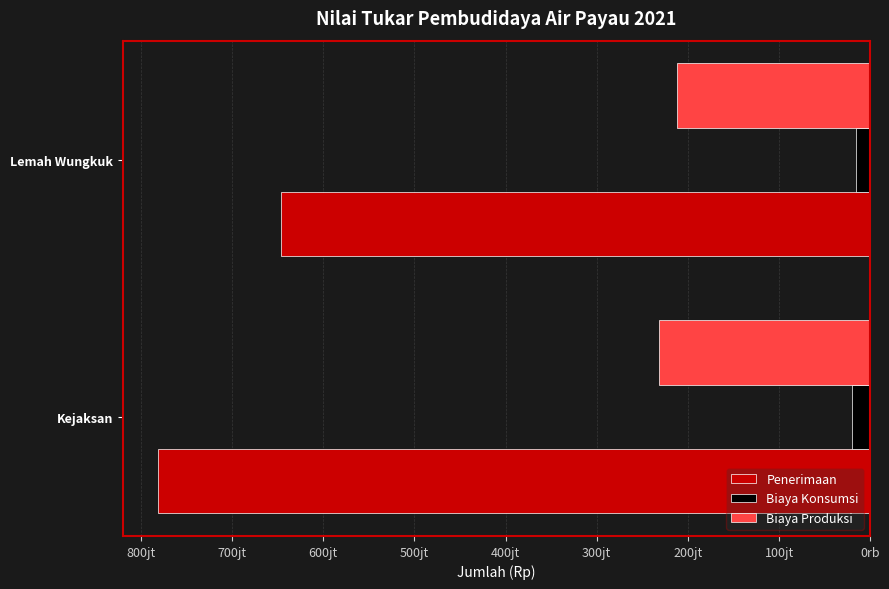

What are all the series names shown in the legend?

Penerimaan, Biaya Konsumsi, Biaya Produksi